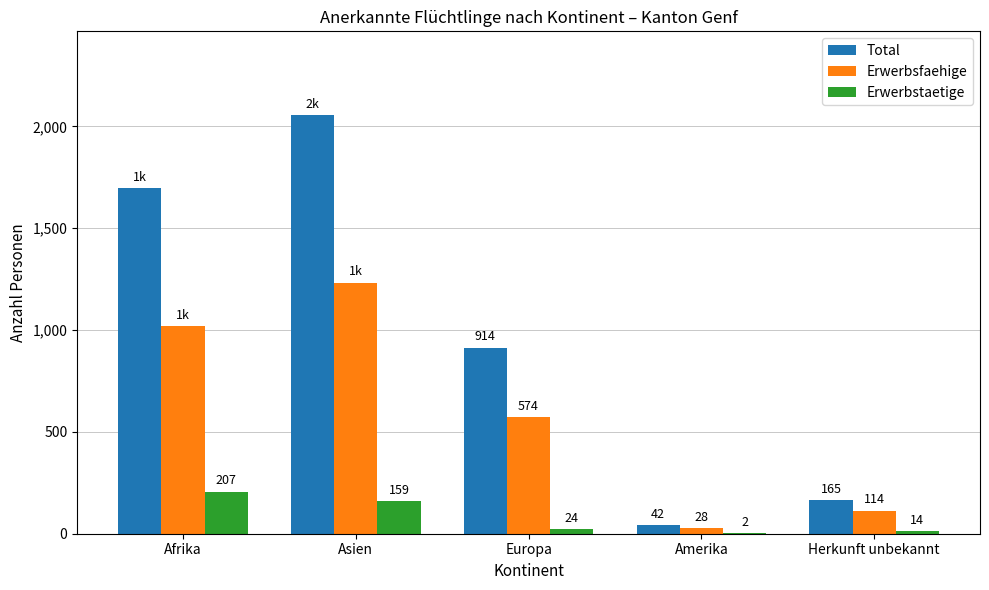

What is the average value of the Total series?

975